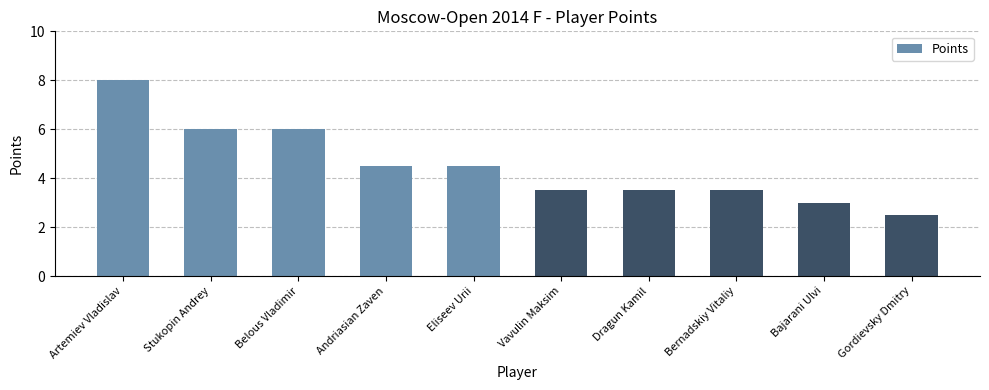

What is the ratio of the value at Artemiev Vladislav to the value at Belous Vladimir?

1.3